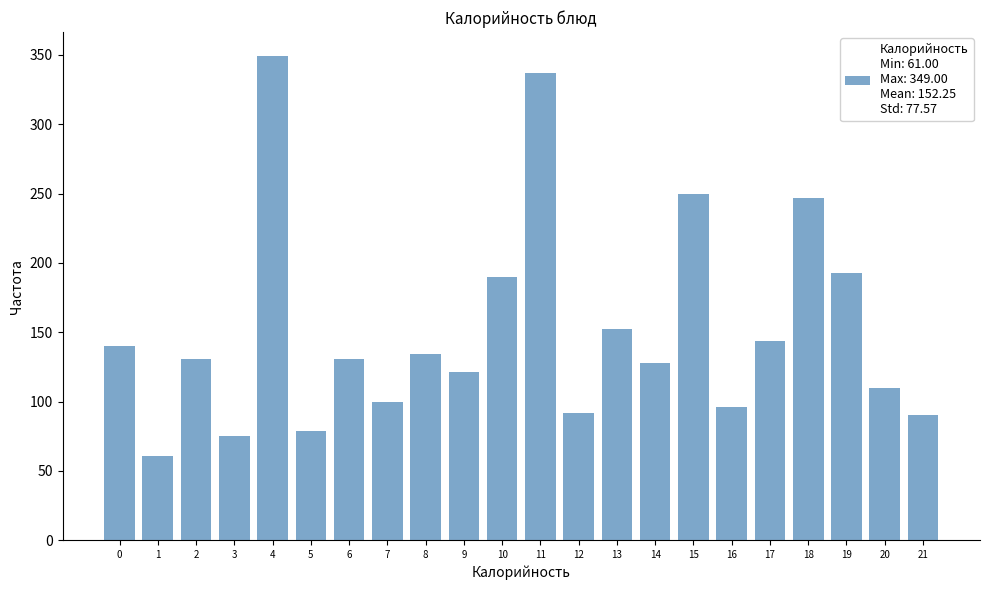

Reading left to right, transcribe all the data shown in this chart.

0=140.0	1=61.0	2=131.0	3=75.0	4=349.0	5=79.0	6=131.0	7=99.6	8=134.0	9=121.0	10=190.0	11=337.0	12=92.0	13=152.0	14=128.0	15=250.0	16=96.0	17=144.0	18=247.0	19=193.0	20=110.0	21=90.0